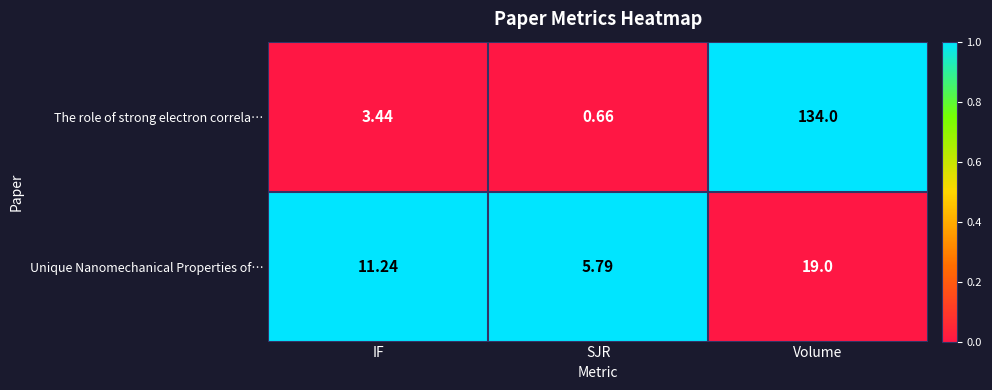

Count the number of data series in this chart.

2